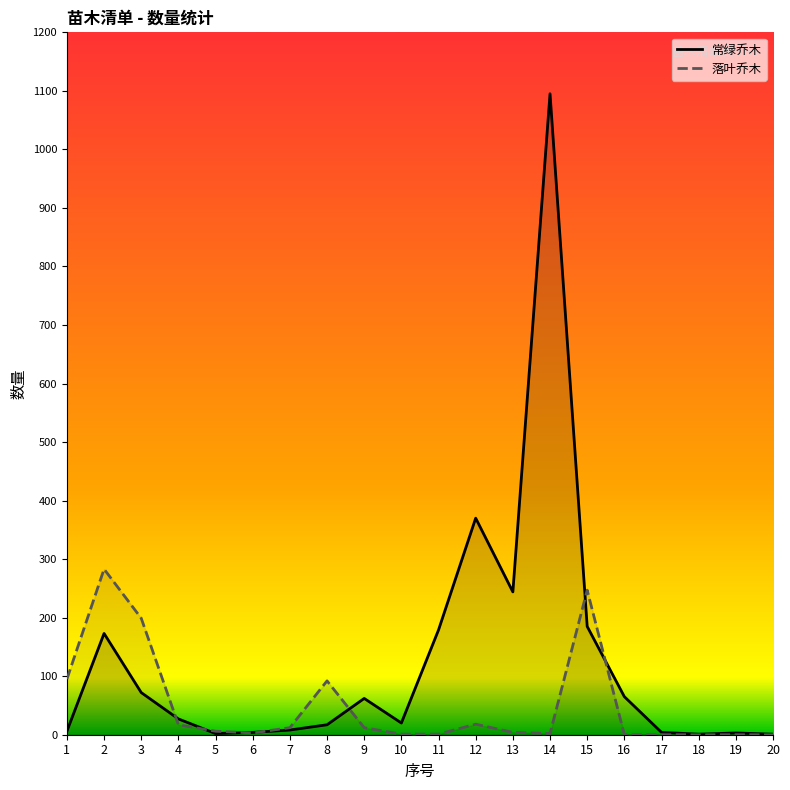

What is the difference between the 落叶乔木 values at 13 and 9?

8